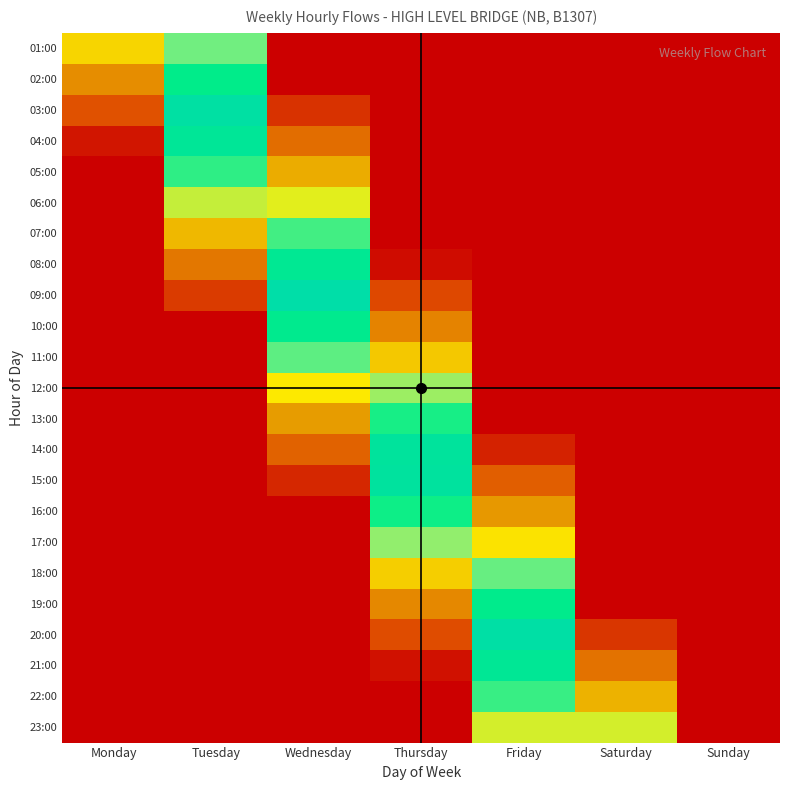

Reading left to right, transcribe all the data shown in this chart.

01:00: Monday=0.5	Tuesday=0.7	Wednesday=0.0	Thursday=0.0	Friday=0.0	Saturday=0.0	Sunday=0.0
02:00: Monday=0.4	Tuesday=0.8	Wednesday=0.0	Thursday=0.0	Friday=0.0	Saturday=0.0	Sunday=0.0
03:00: Monday=0.2	Tuesday=1.0	Wednesday=0.1	Thursday=0.0	Friday=0.0	Saturday=0.0	Sunday=0.0
04:00: Monday=0.1	Tuesday=0.9	Wednesday=0.3	Thursday=0.0	Friday=0.0	Saturday=0.0	Sunday=0.0
05:00: Monday=0.0	Tuesday=0.7	Wednesday=0.4	Thursday=0.0	Friday=0.0	Saturday=0.0	Sunday=0.0
06:00: Monday=0.0	Tuesday=0.6	Wednesday=0.6	Thursday=0.0	Friday=0.0	Saturday=0.0	Sunday=0.0
07:00: Monday=0.0	Tuesday=0.4	Wednesday=0.7	Thursday=0.0	Friday=0.0	Saturday=0.0	Sunday=0.0
08:00: Monday=0.0	Tuesday=0.3	Wednesday=0.9	Thursday=0.0	Friday=0.0	Saturday=0.0	Sunday=0.0
09:00: Monday=0.0	Tuesday=0.2	Wednesday=1.0	Thursday=0.2	Friday=0.0	Saturday=0.0	Sunday=0.0
10:00: Monday=0.0	Tuesday=0.0	Wednesday=0.8	Thursday=0.3	Friday=0.0	Saturday=0.0	Sunday=0.0
11:00: Monday=0.0	Tuesday=0.0	Wednesday=0.7	Thursday=0.5	Friday=0.0	Saturday=0.0	Sunday=0.0
12:00: Monday=0.0	Tuesday=0.0	Wednesday=0.5	Thursday=0.6	Friday=0.0	Saturday=0.0	Sunday=0.0
13:00: Monday=0.0	Tuesday=0.0	Wednesday=0.4	Thursday=0.8	Friday=0.0	Saturday=0.0	Sunday=0.0
14:00: Monday=0.0	Tuesday=0.0	Wednesday=0.2	Thursday=0.9	Friday=0.1	Saturday=0.0	Sunday=0.0
15:00: Monday=0.0	Tuesday=0.0	Wednesday=0.1	Thursday=0.9	Friday=0.2	Saturday=0.0	Sunday=0.0
16:00: Monday=0.0	Tuesday=0.0	Wednesday=0.0	Thursday=0.8	Friday=0.4	Saturday=0.0	Sunday=0.0
17:00: Monday=0.0	Tuesday=0.0	Wednesday=0.0	Thursday=0.6	Friday=0.5	Saturday=0.0	Sunday=0.0
18:00: Monday=0.0	Tuesday=0.0	Wednesday=0.0	Thursday=0.5	Friday=0.7	Saturday=0.0	Sunday=0.0
19:00: Monday=0.0	Tuesday=0.0	Wednesday=0.0	Thursday=0.3	Friday=0.8	Saturday=0.0	Sunday=0.0
20:00: Monday=0.0	Tuesday=0.0	Wednesday=0.0	Thursday=0.2	Friday=1.0	Saturday=0.1	Sunday=0.0
21:00: Monday=0.0	Tuesday=0.0	Wednesday=0.0	Thursday=0.0	Friday=0.9	Saturday=0.3	Sunday=0.0
22:00: Monday=0.0	Tuesday=0.0	Wednesday=0.0	Thursday=0.0	Friday=0.7	Saturday=0.4	Sunday=0.0
23:00: Monday=0.0	Tuesday=0.0	Wednesday=0.0	Thursday=0.0	Friday=0.6	Saturday=0.6	Sunday=0.0